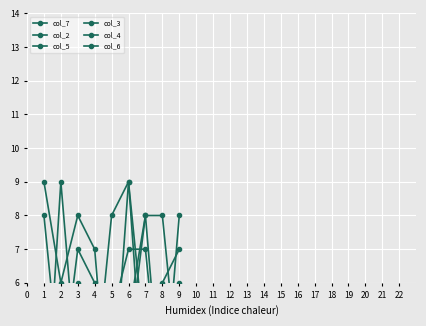

What is the lowest value of the col_4 series?

2